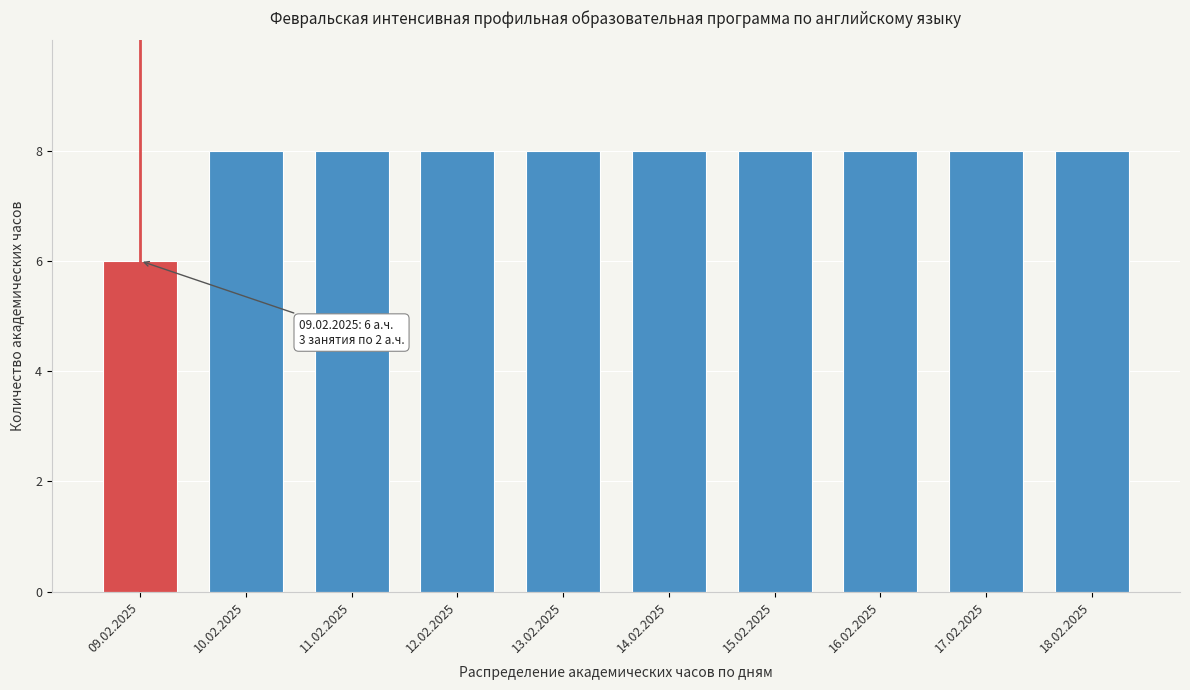

Reading left to right, what are all the values shown in this chart?

09.02.2025=6	10.02.2025=8	11.02.2025=8	12.02.2025=8	13.02.2025=8	14.02.2025=8	15.02.2025=8	16.02.2025=8	17.02.2025=8	18.02.2025=8